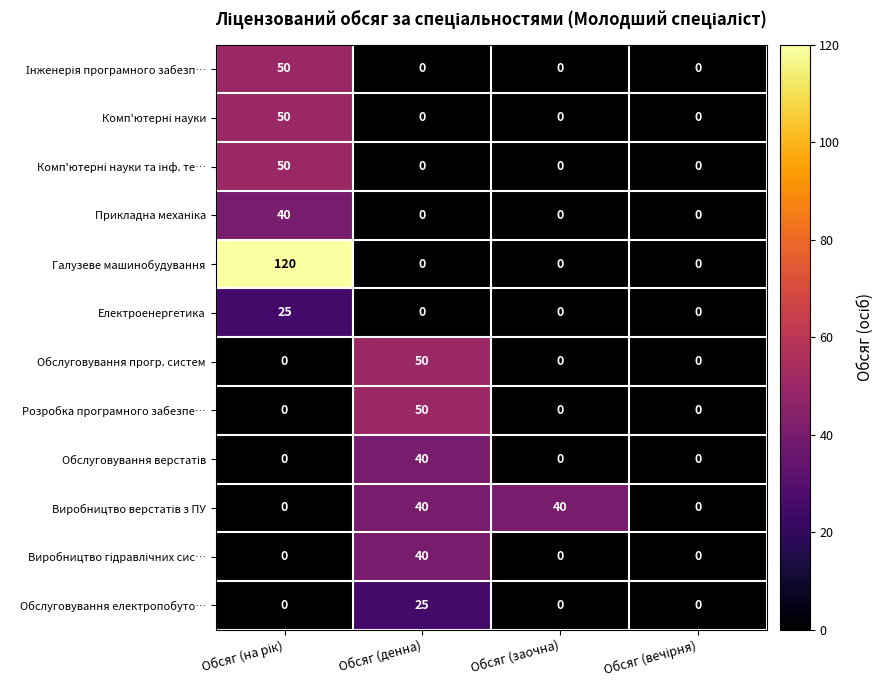

Which series has the largest range (max minus min)?

Галузеве машинобудування